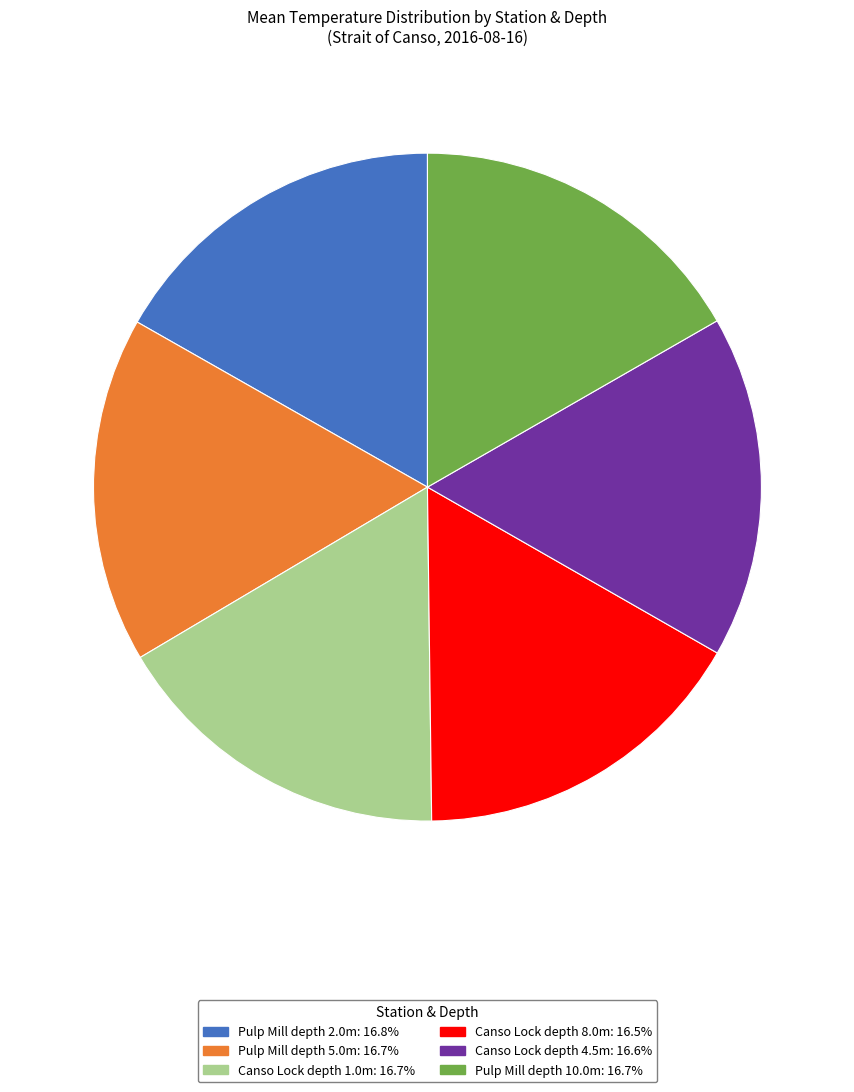

Is there a majority slice in this chart?

No